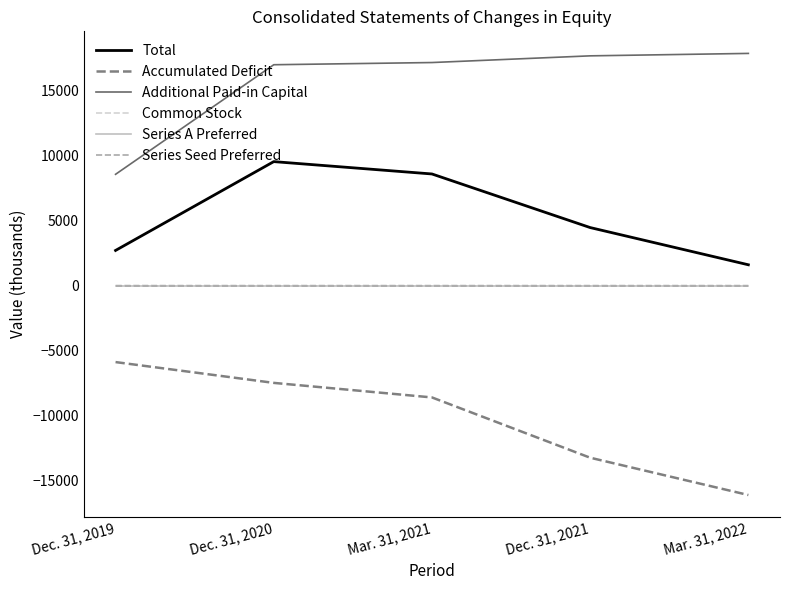

Which series has the largest total across all categories?

Additional Paid-in Capital